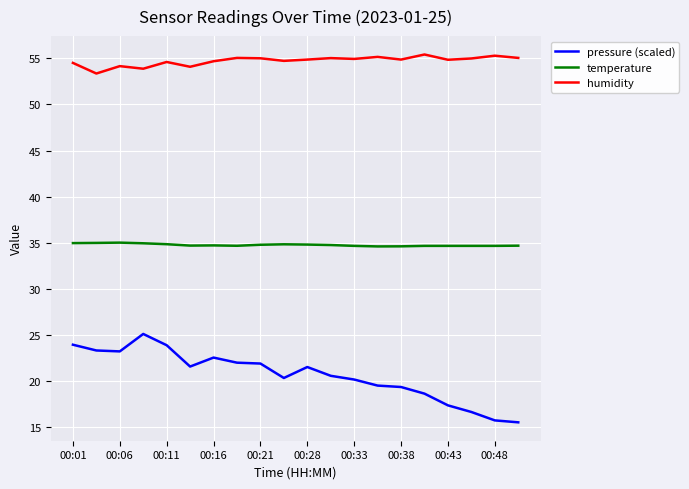

True or false: humidity has more than 0 interior local peaks.

True